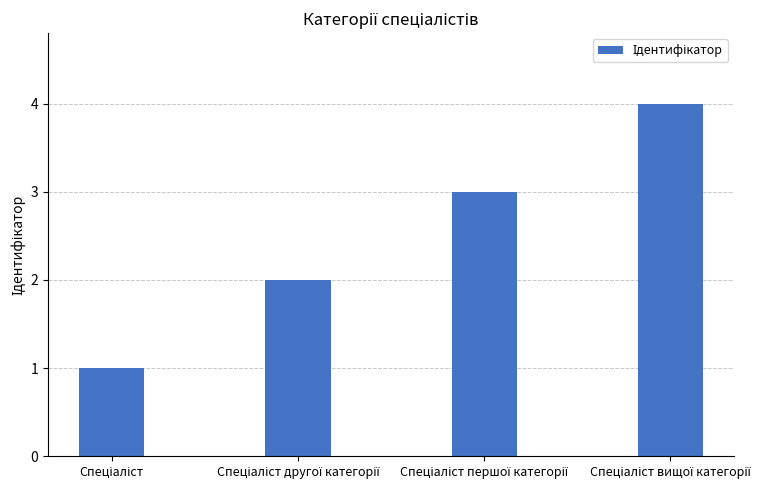

How many data points are less than 3?

2